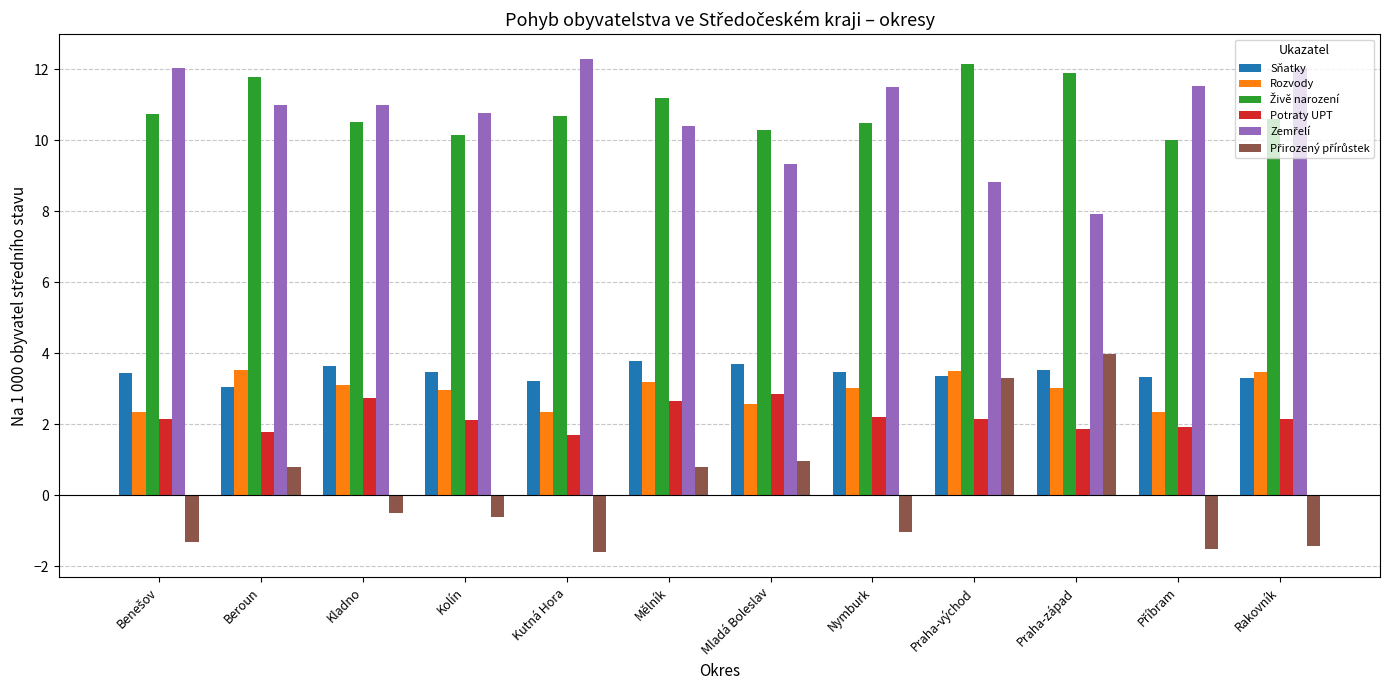

True or false: Rozvody has a value of 3.5 at Rakovník.

True